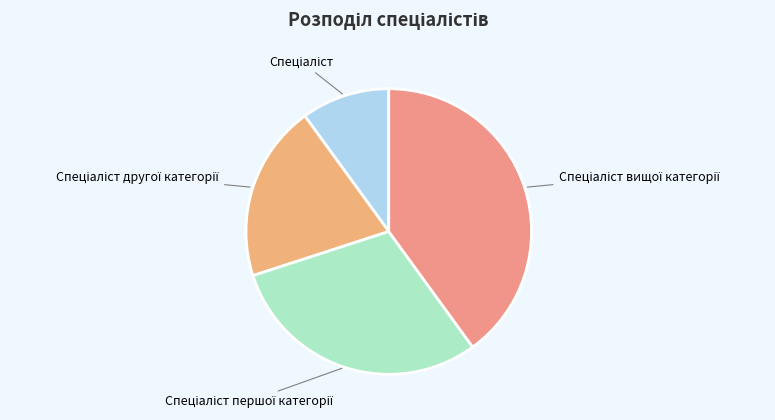

Is there a majority slice in this chart?

No